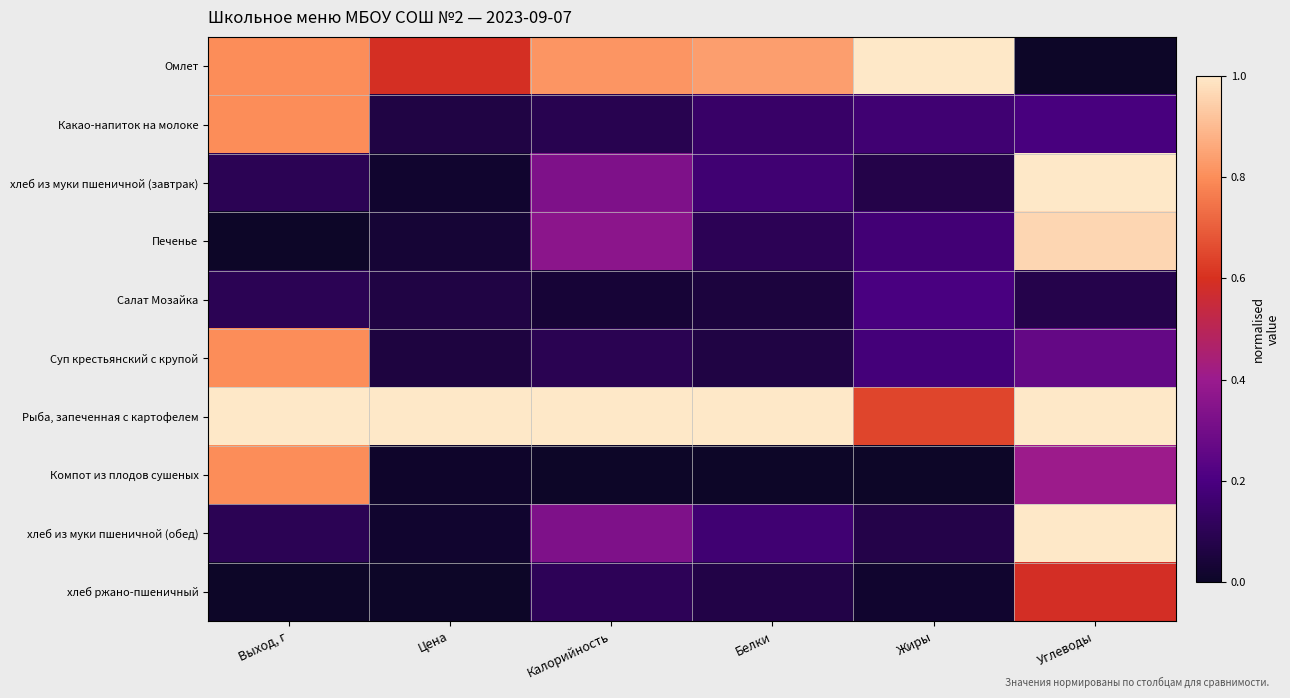

Reading left to right, list all the values displayed in this chart.

Омлет: Выход, г=0.8	Цена=0.6	Калорийность=0.8	Белки=0.8	Жиры=1.0	Углеводы=0.0
Какао-напиток на молоке: Выход, г=0.8	Цена=0.1	Калорийность=0.1	Белки=0.1	Жиры=0.2	Углеводы=0.2
хлеб из муки пшеничной (завтрак): Выход, г=0.1	Цена=0.0	Калорийность=0.3	Белки=0.2	Жиры=0.1	Углеводы=1.0
Печенье: Выход, г=0.0	Цена=0.0	Калорийность=0.4	Белки=0.1	Жиры=0.2	Углеводы=1.0
Салат Мозайка: Выход, г=0.1	Цена=0.1	Калорийность=0.0	Белки=0.1	Жиры=0.2	Углеводы=0.1
Суп крестьянский с крупой: Выход, г=0.8	Цена=0.1	Калорийность=0.1	Белки=0.1	Жиры=0.2	Углеводы=0.3
Рыба, запеченная с картофелем: Выход, г=1.0	Цена=1.0	Калорийность=1.0	Белки=1.0	Жиры=0.6	Углеводы=1.0
Компот из плодов сушеных: Выход, г=0.8	Цена=0.0	Калорийность=0.0	Белки=0.0	Жиры=0.0	Углеводы=0.4
хлеб из муки пшеничной (обед): Выход, г=0.1	Цена=0.0	Калорийность=0.3	Белки=0.2	Жиры=0.1	Углеводы=1.0
хлеб ржано-пшеничный: Выход, г=0.0	Цена=0.0	Калорийность=0.1	Белки=0.1	Жиры=0.0	Углеводы=0.6